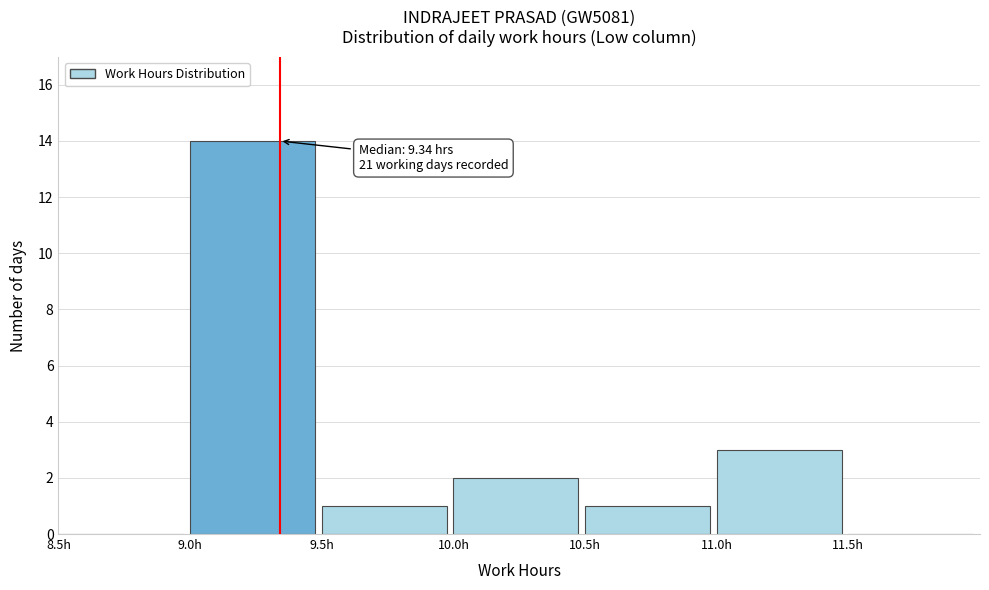

Over which range of the x-axis is the bar tallest?

9.0 to 9.5